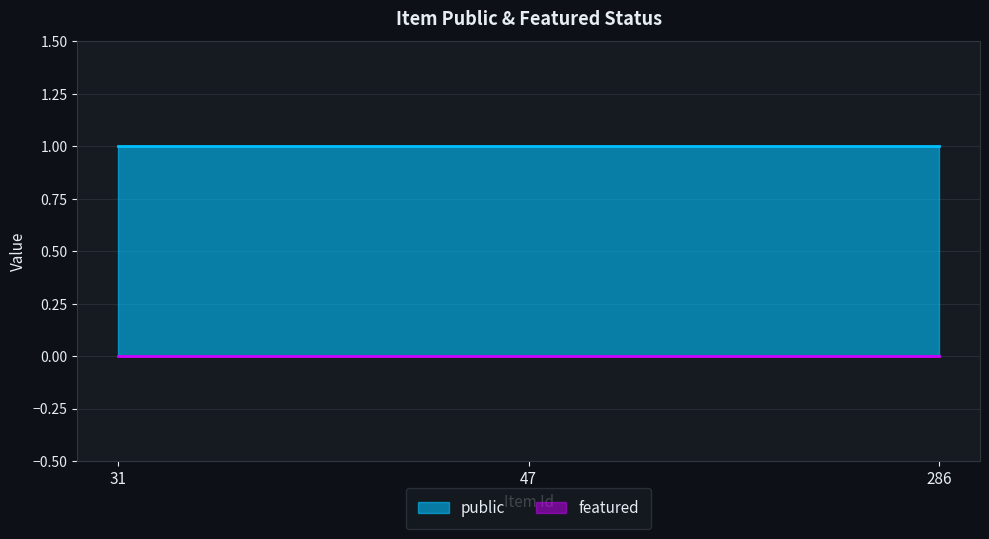

Which series has the widest spread of values?

public